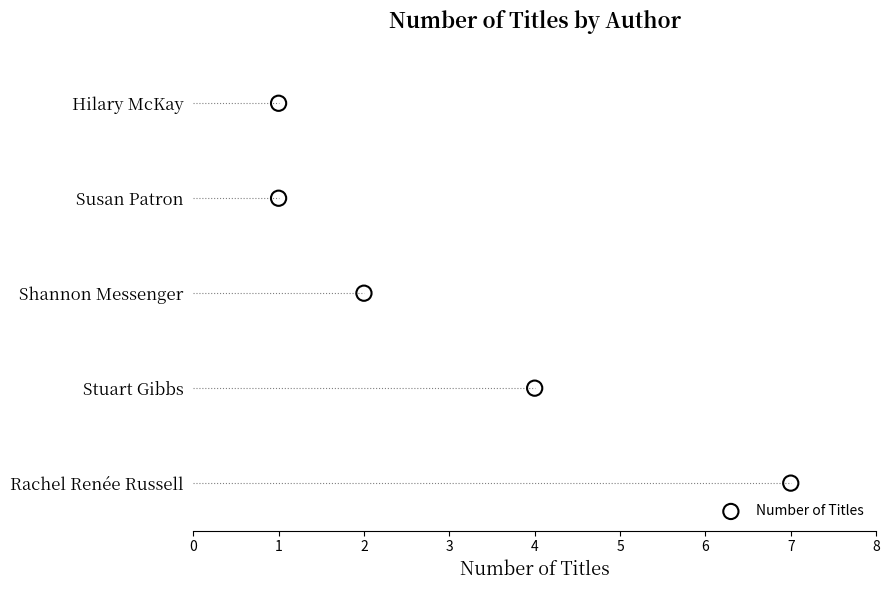

Between 4 and 7, which is larger?

4